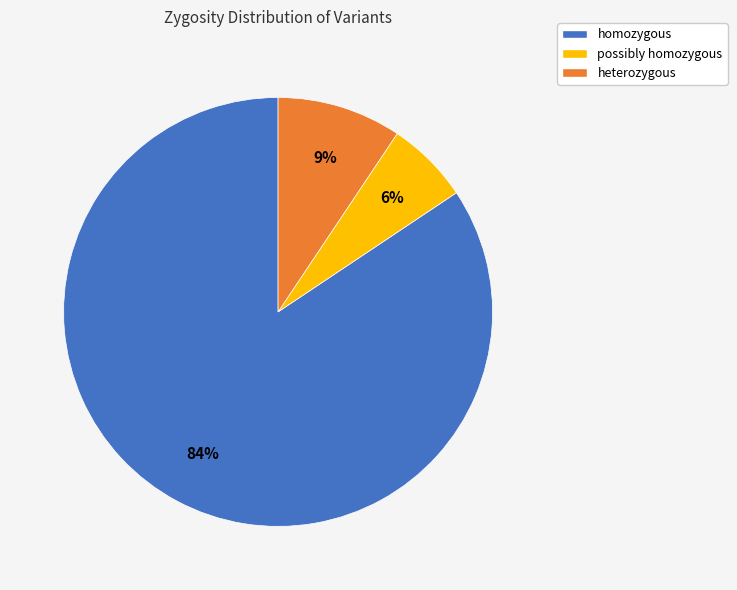

Count the number of slices in the pie.

3